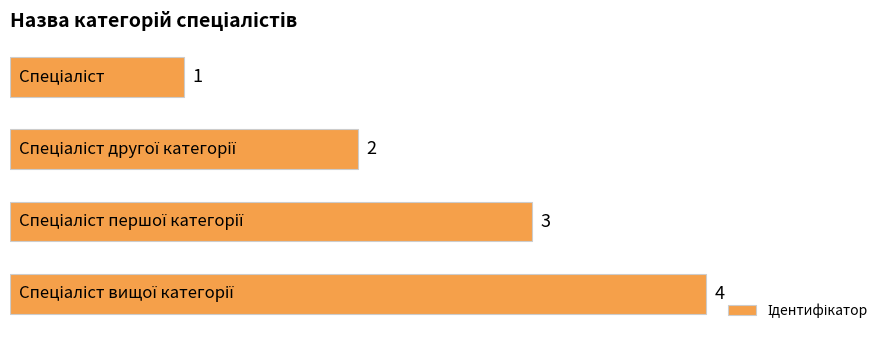

How many values are between 2 and 4?

3